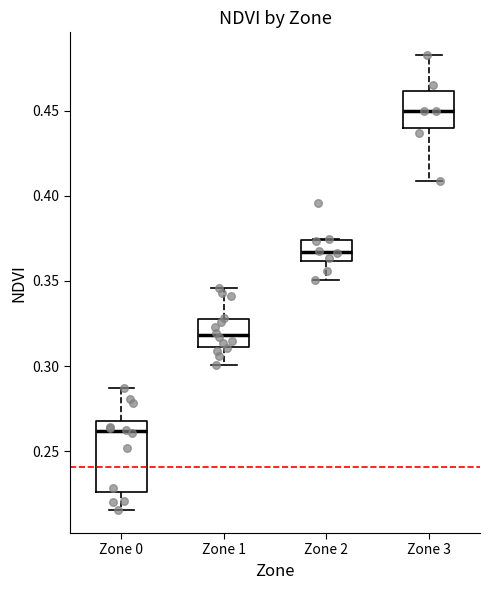

Which box is the tallest, from its lower edge to its upper edge?

Zone 0